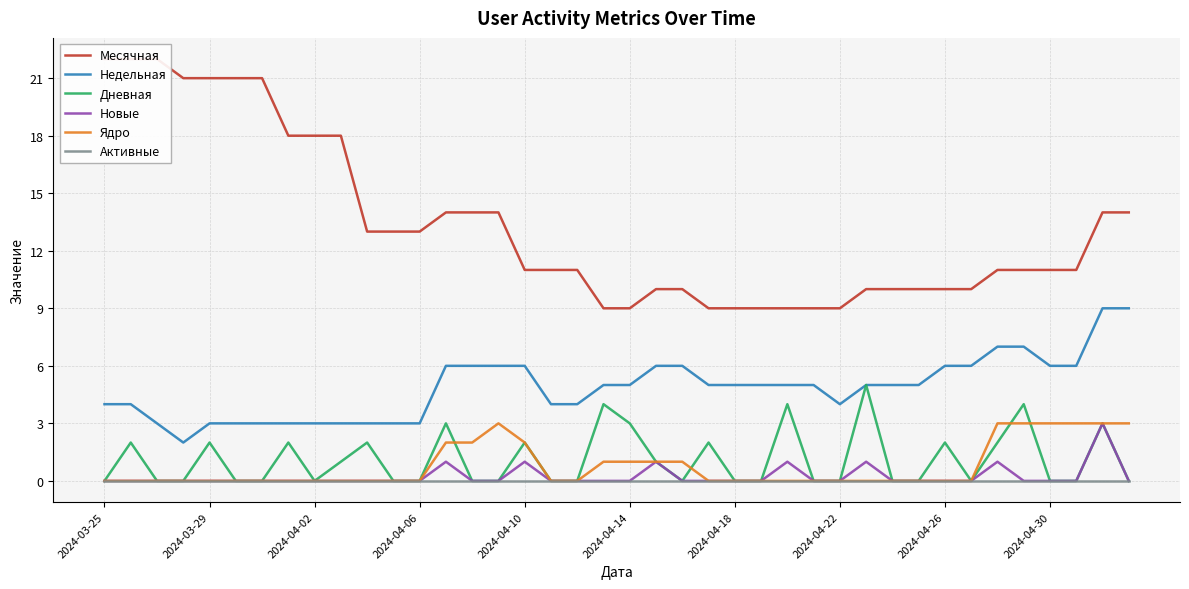

Does the chart display data point markers on the line(s)?

No